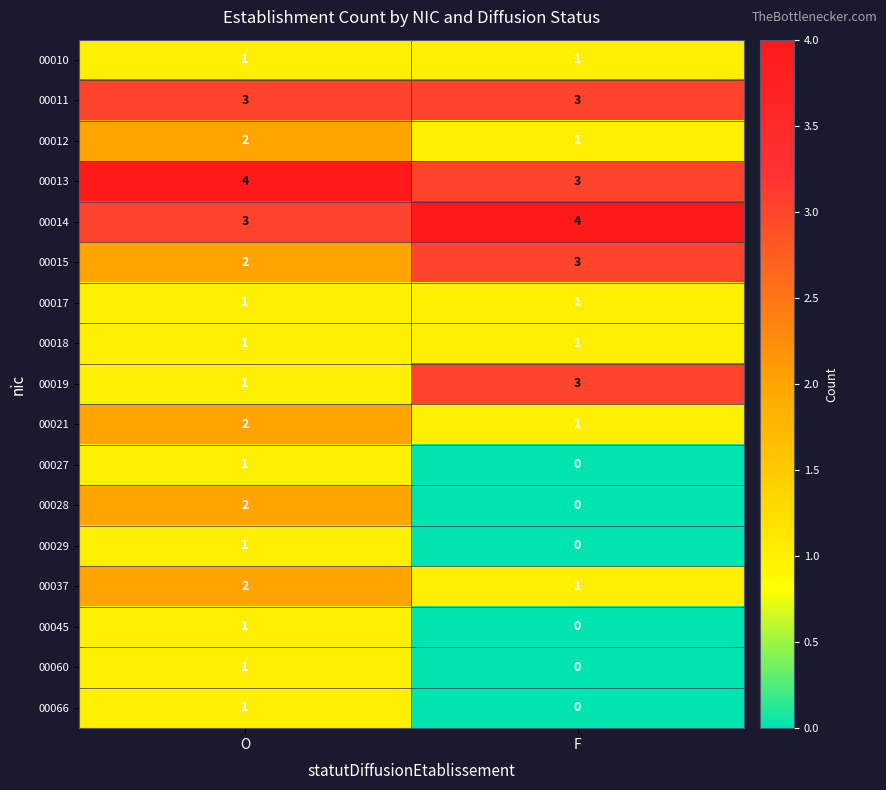

Is it true that 00028 equals 3 at O?

False